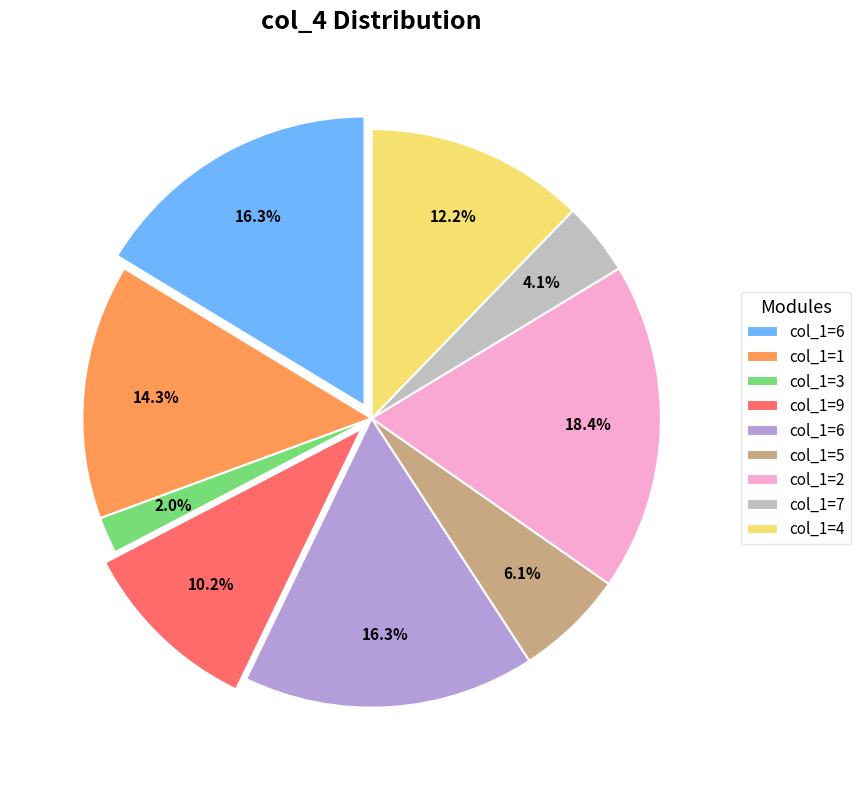

To the nearest percent, what is the average slice percentage?

11%